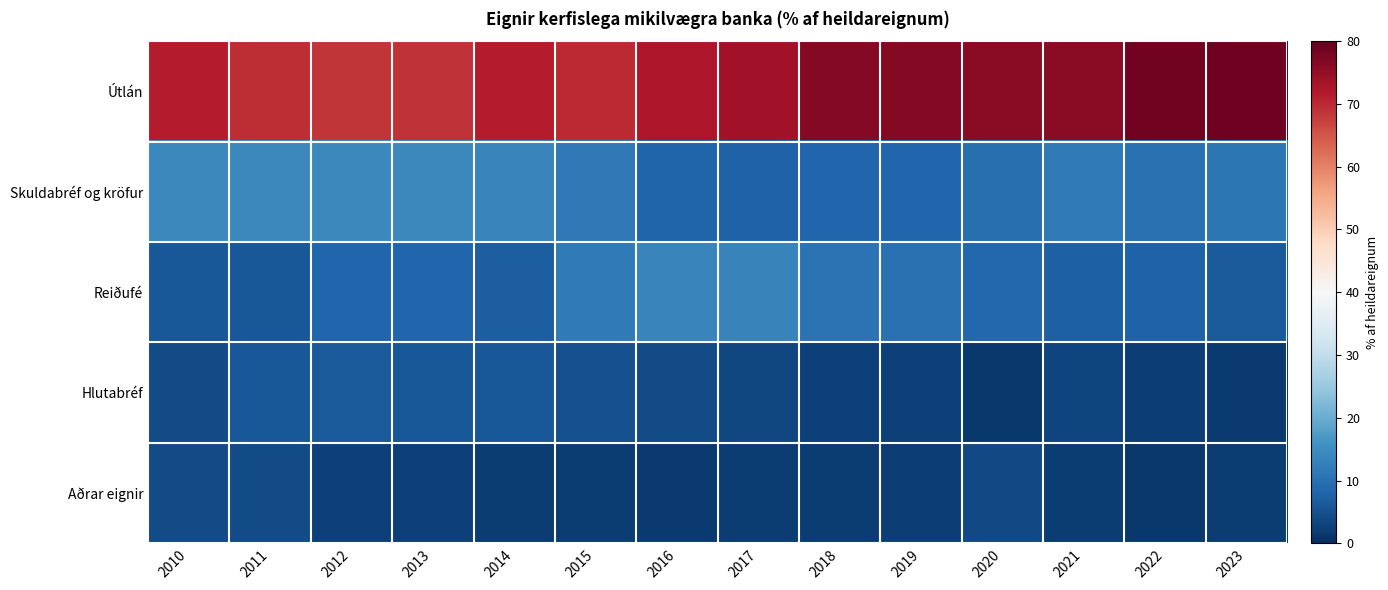

What is the difference between the highest and lowest values at 2022?

77.2